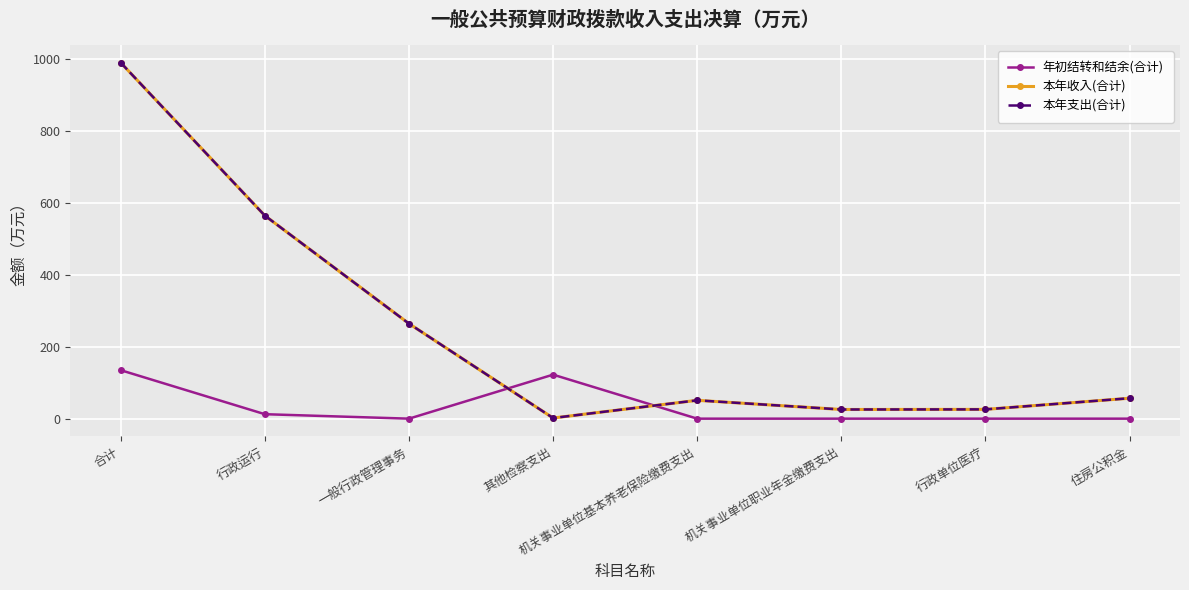

Reading right to left, transcribe all the data shown in this chart.

年初结转和结余(合计): 住房公积金=0.0	行政单位医疗=0.0	机关事业单位职业年金缴费支出=0.0	机关事业单位基本养老保险缴费支出=0.0	其他检察支出=122.2	一般行政管理事务=0.0	行政运行=12.4	合计=134.7
本年收入(合计): 住房公积金=56.8	行政单位医疗=25.8	机关事业单位职业年金缴费支出=25.5	机关事业单位基本养老保险缴费支出=51.0	其他检察支出=1.8	一般行政管理事务=264.0	行政运行=564.0	合计=988.8
本年支出(合计): 住房公积金=56.8	行政单位医疗=25.8	机关事业单位职业年金缴费支出=25.5	机关事业单位基本养老保险缴费支出=51.0	其他检察支出=1.8	一般行政管理事务=264.0	行政运行=564.0	合计=988.8